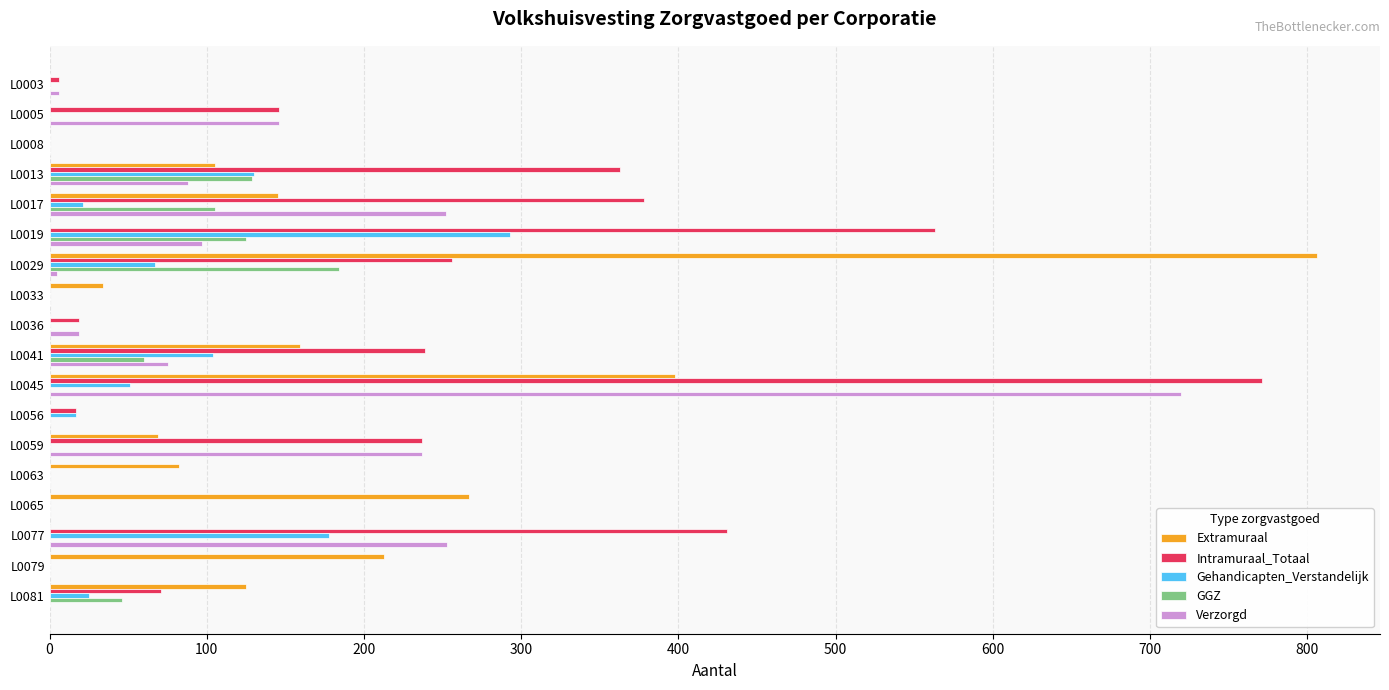

Is it true that Gehandicapten_Verstandelijk equals -200 at L0063?

False